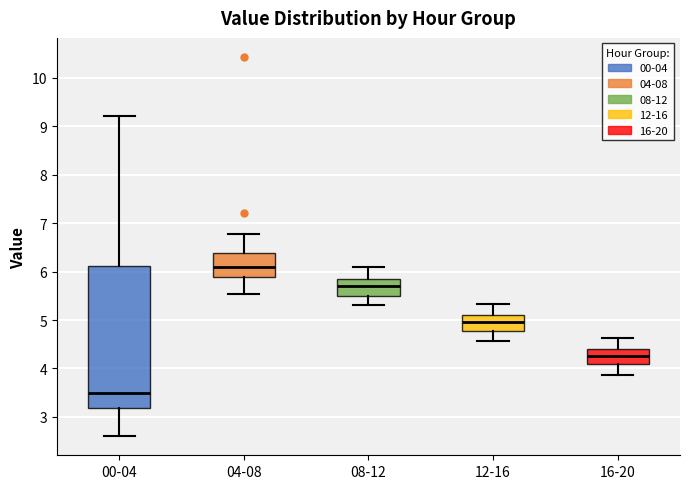

Reading left to right, read every box against the y-axis: the position of its median line, the range the box covers, and the ends of its whiskers. The values are not printed on the chart, so give them approximately, as read against the axis.

00-04: median 3.5, box 3.2 to 6.1, whiskers 2.6 to 9.2
04-08: median 6.1, box 5.9 to 6.4, whiskers 5.5 to 6.8
08-12: median 5.7, box 5.5 to 5.8, whiskers 5.3 to 6.1
12-16: median 5.0, box 4.8 to 5.1, whiskers 4.6 to 5.3
16-20: median 4.3, box 4.1 to 4.4, whiskers 3.9 to 4.6